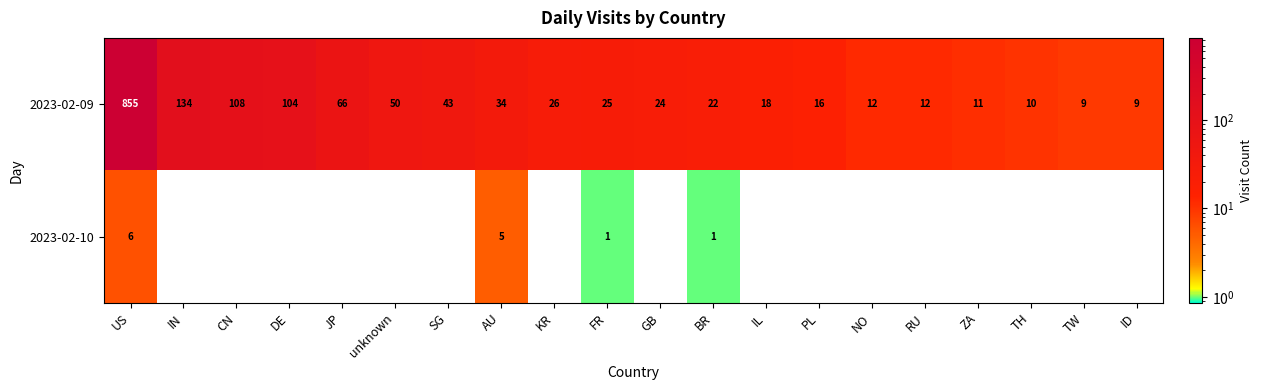

What is the sum of the 2023-02-09 values at unknown and US?

905